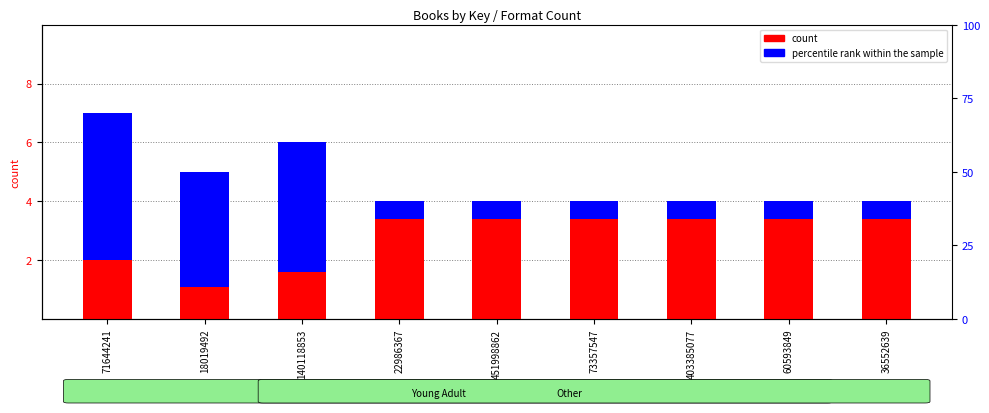

What is the greatest value displayed?

7